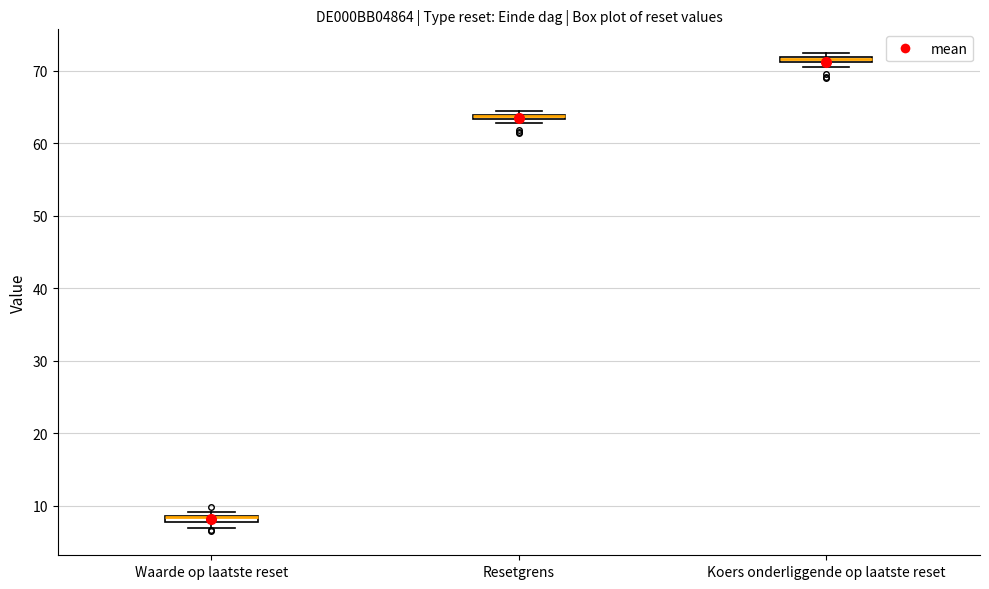

Where is the upper edge of the box for Waarde op laatste reset on the y-axis? The values are not printed on the chart, so give them approximately, as read against the axis.

9